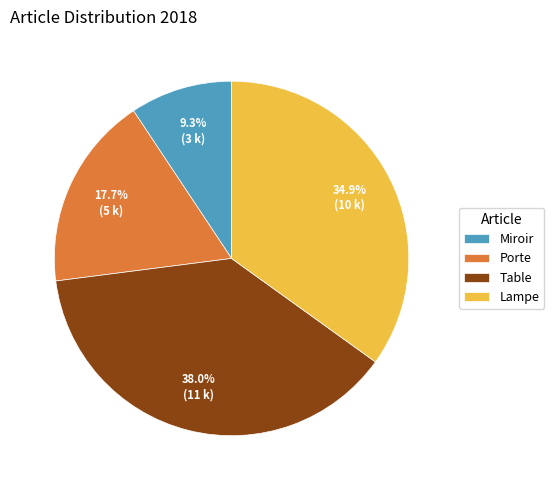

What percentage is NOT represented by Porte?

82.3%